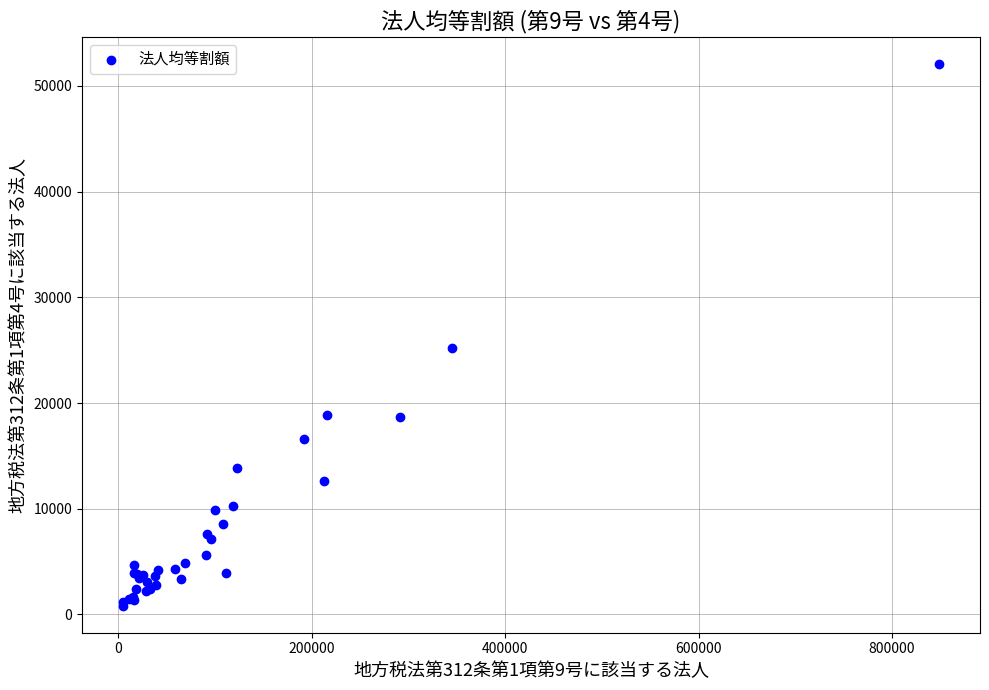

What Y value in the scatter plot is closest to 26449?

25174